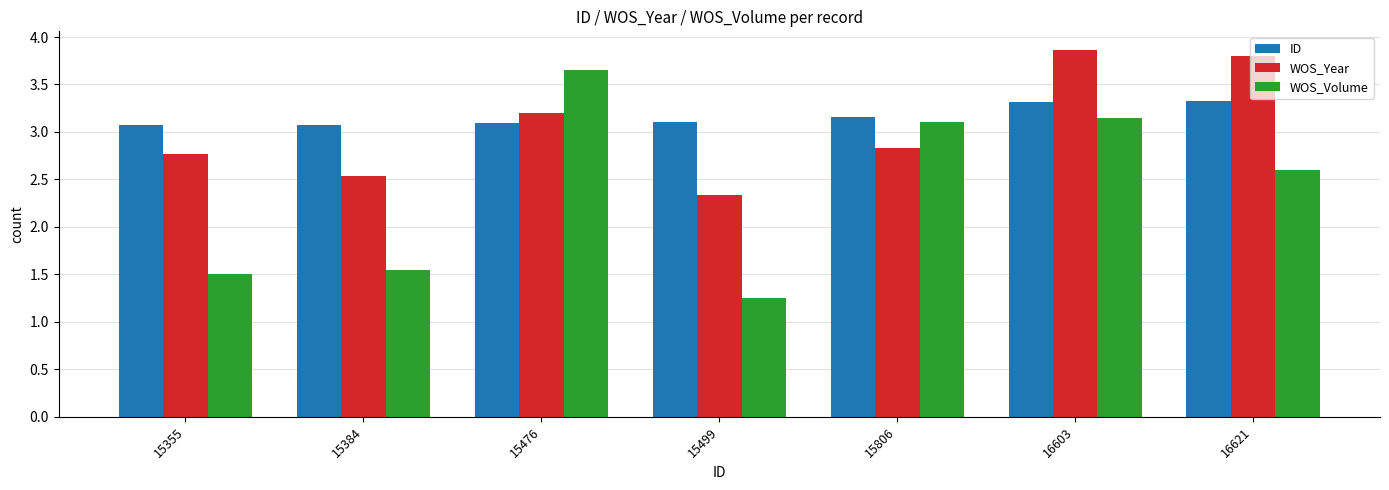

Which series changed the most between 15384 and 16603?

WOS_Volume